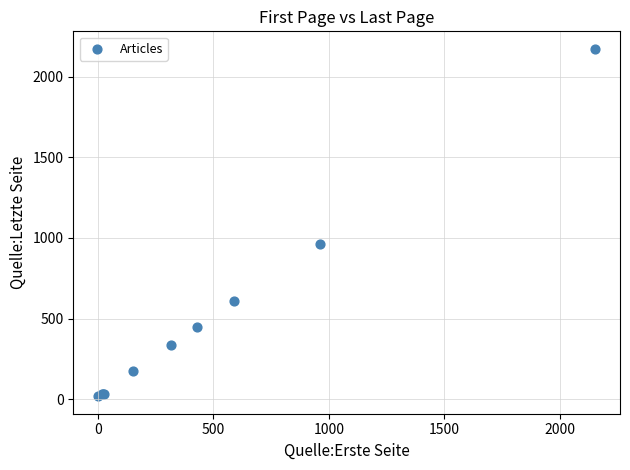

What Y value in the scatter plot is closest to 1096?

960